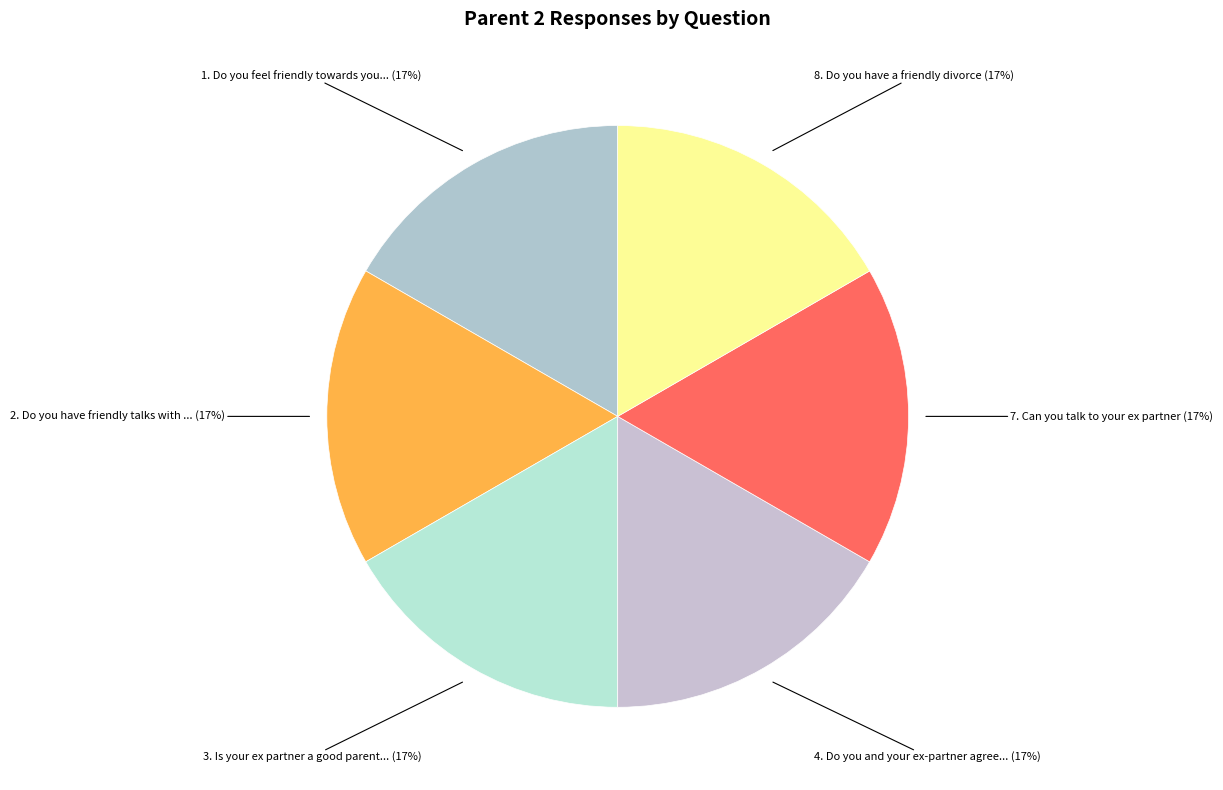

Count the number of slices in the pie.

6